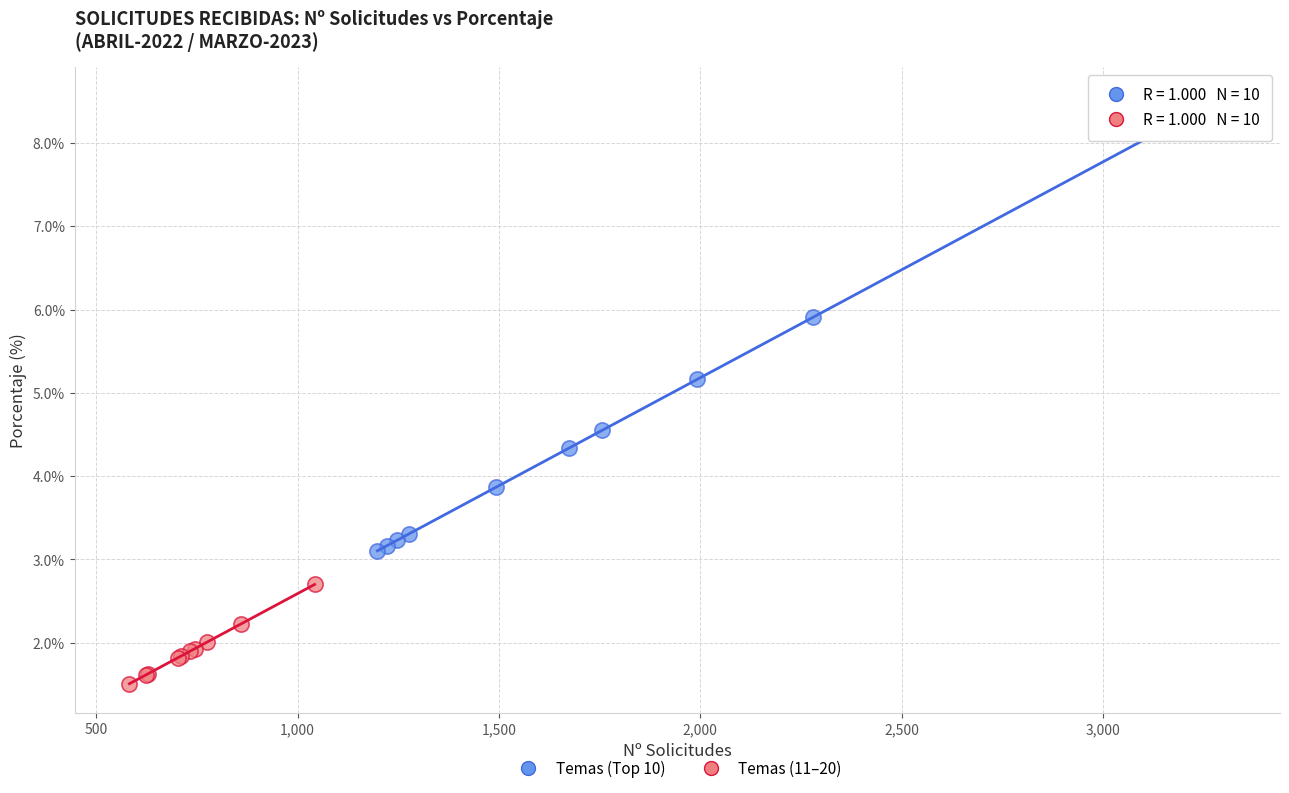

Which series reaches the maximum Y coordinate?

Temas (Top 10)